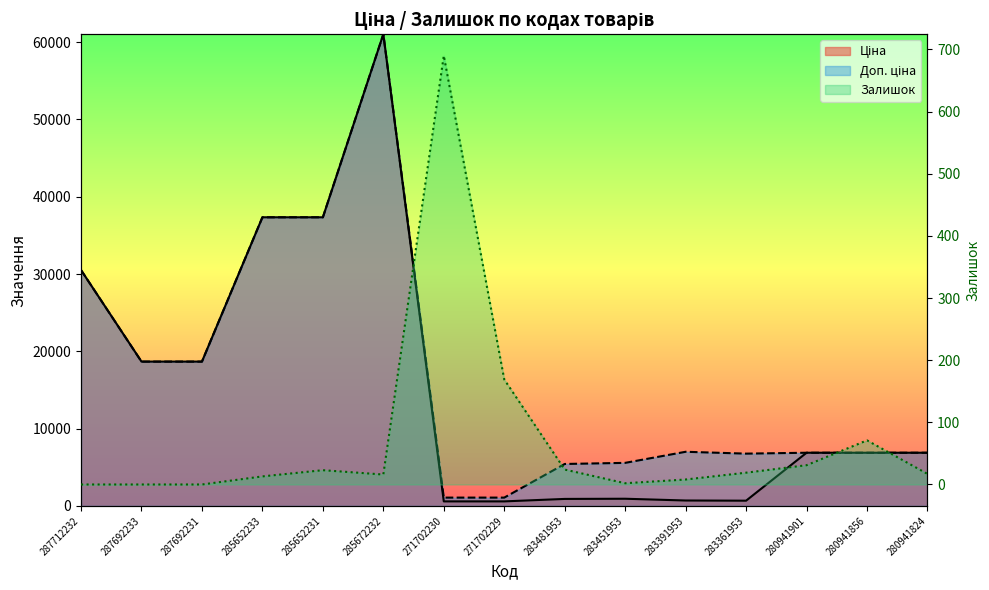

Reading left to right, transcribe all the data shown in this chart.

Ціна: 287712232=30512.3	287692233=18671.5	287692231=18671.5	285652233=37343.0	285652231=37343.0	285672232=61024.7	271702230=586.0	271702229=586.0	283481953=904.3	283451953=928.3	283391953=700.4	283361953=676.4	280941901=6879.5	280941856=6879.5	280941824=6879.5
Доп. ціна: 287712232=30512.3	287692233=18671.5	287692231=18671.5	285652233=37343.0	285652231=37343.0	285672232=61024.7	271702230=1074.5	271702229=1074.5	283481953=5425.9	283451953=5569.9	283391953=7004.3	283361953=6764.4	280941901=6879.5	280941856=6879.5	280941824=6879.5
Залишок: 287712232=0.0	287692233=0.0	287692231=0.0	285652233=13.0	285652231=23.0	285672232=16.0	271702230=690.0	271702229=169.0	283481953=24.0	283451953=2.0	283391953=8.0	283361953=19.0	280941901=31.0	280941856=71.0	280941824=17.0